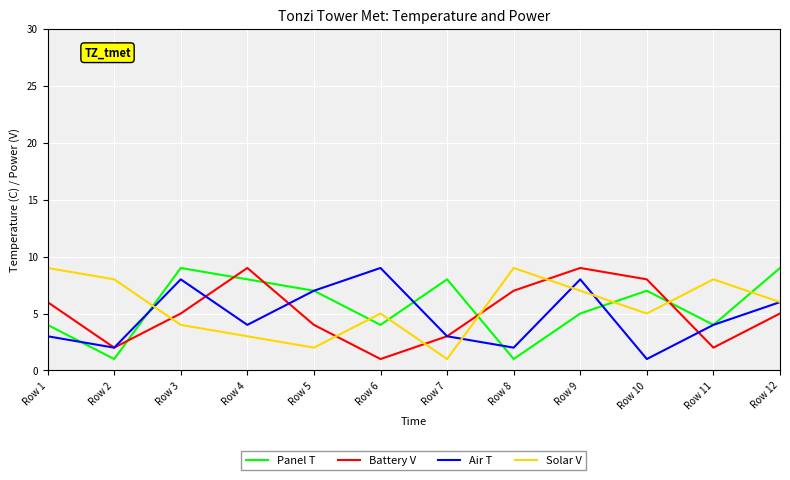

At which label does Battery V first exceed 5?

Row 1